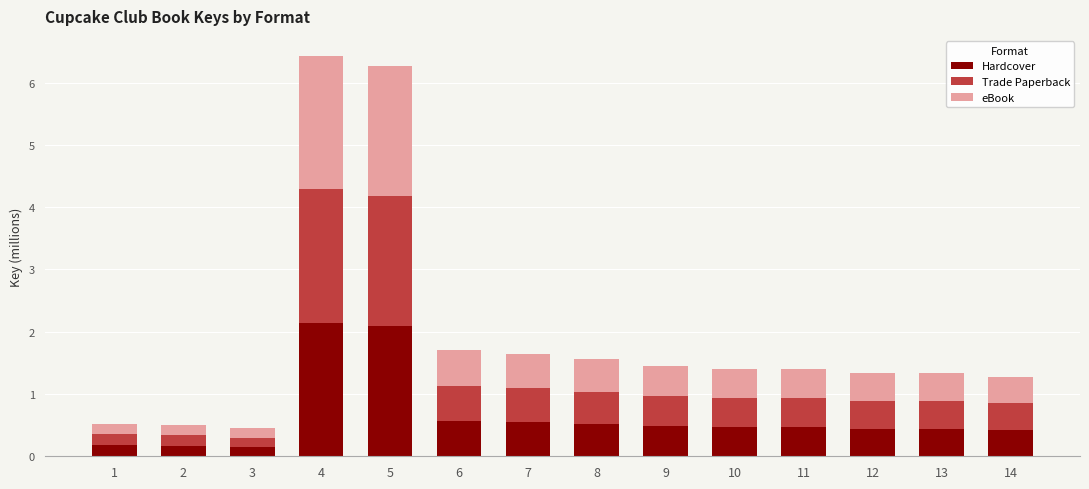

What is the difference between the Hardcover values at 3 and 8?

0.4